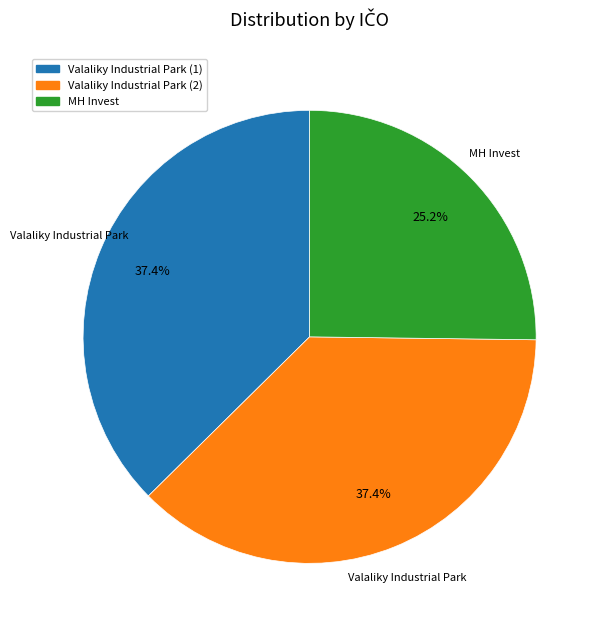

What is the smallest slice in the pie chart?

MH Invest